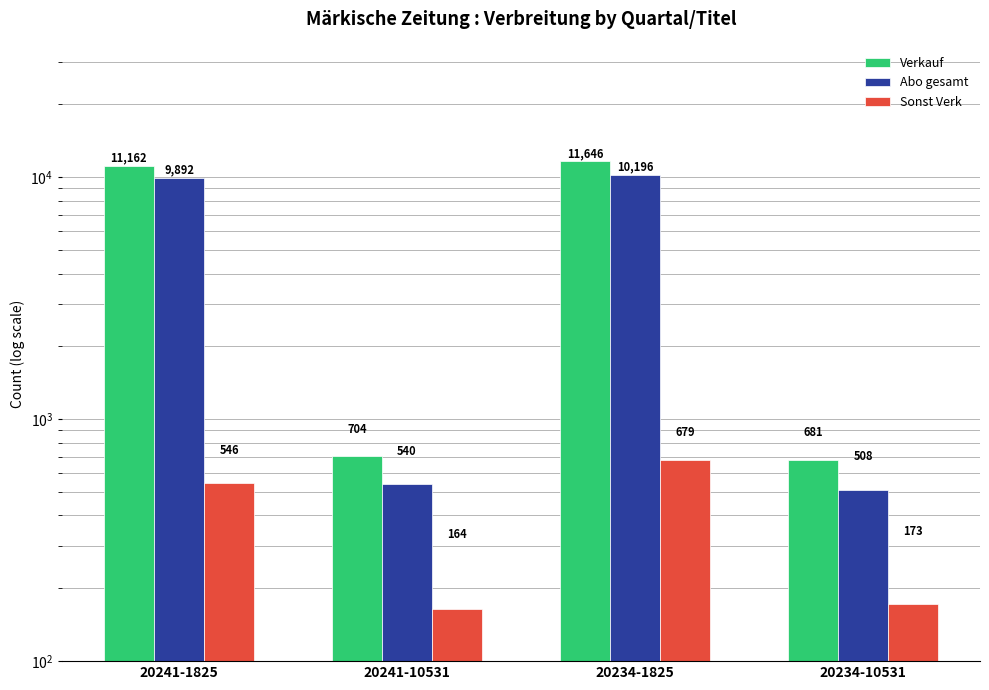

Reading left to right, list all the values displayed in this chart.

Verkauf: 11162	704	11646	681
Abo gesamt: 9892	540	10196	508
Sonst Verk: 546	164	679	173